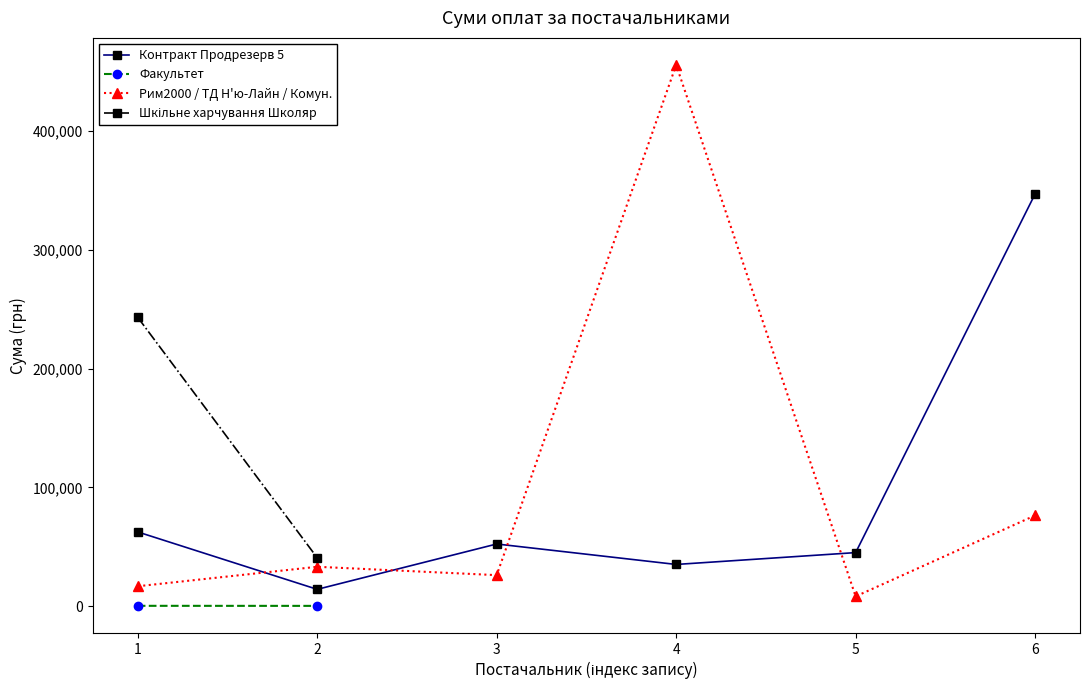

The value of Рим2000 / ТД Н'ю-Лайн / Комун. at 6 is 76432.7. True or false?

True